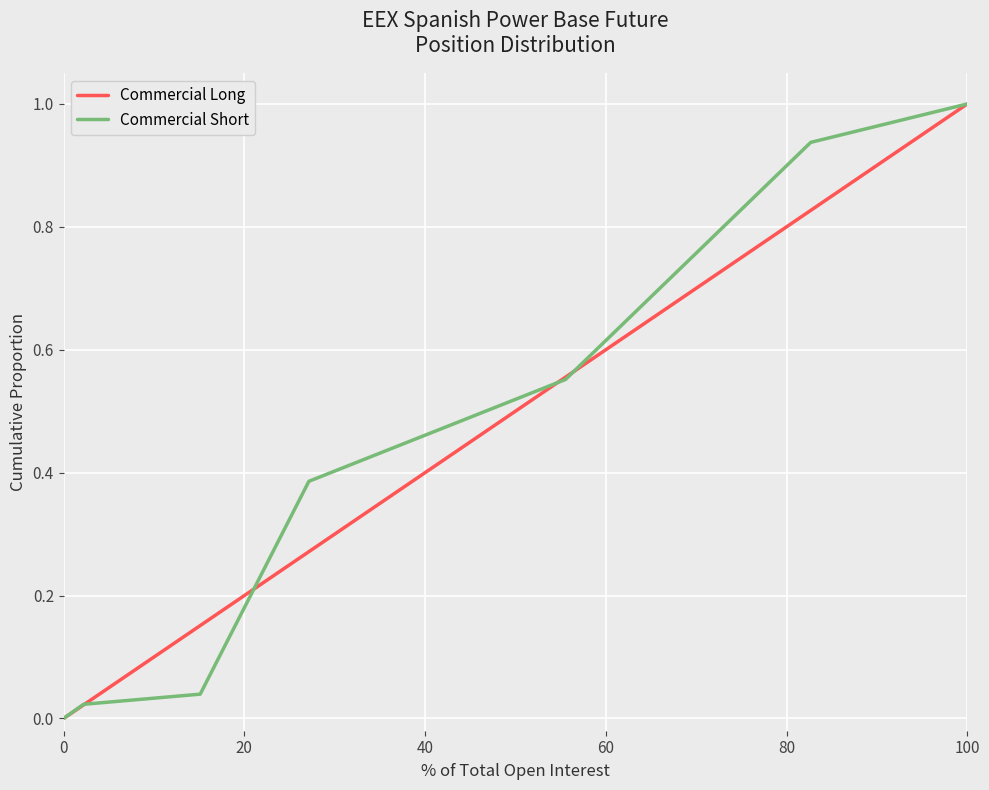

What is the maximum value for Commercial Short?

1.0